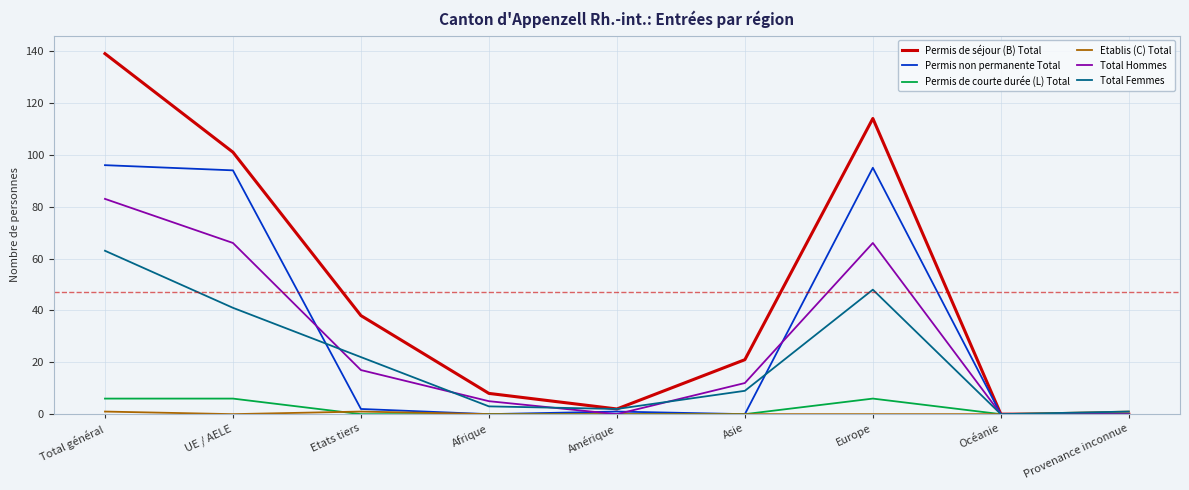

Between Etats tiers and Asie, which series saw the biggest shift?

Permis de séjour (B) Total